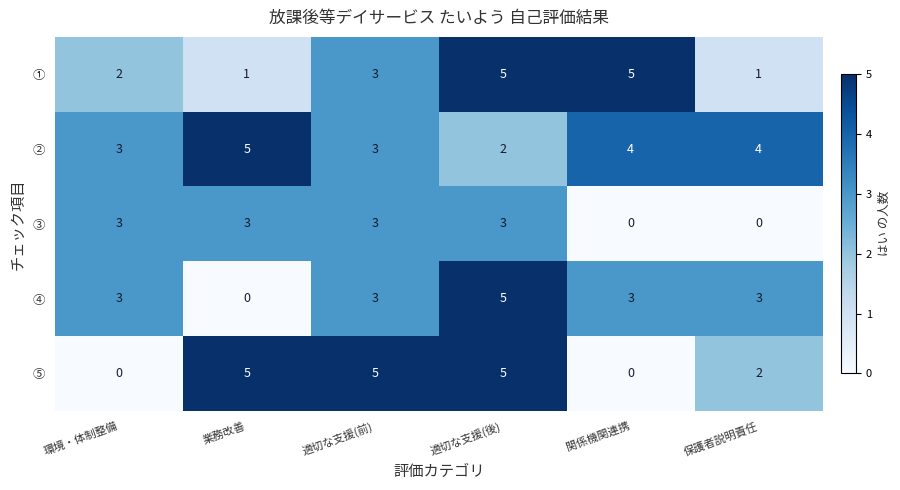

Reading left to right, what are all the values shown in this chart?

①: 2	1	3	5	5	1
②: 3	5	3	2	4	4
③: 3	3	3	3	0	0
④: 3	0	3	5	3	3
⑤: 0	5	5	5	0	2